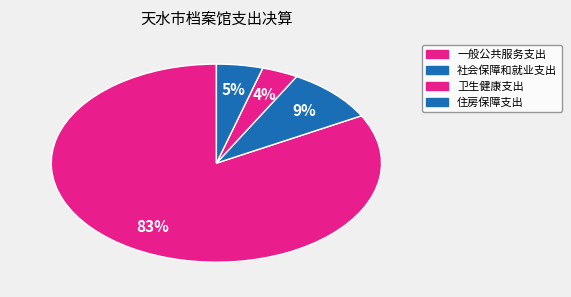

To the nearest percent, what percentage of the pie is 一般公共服务支出?

83%